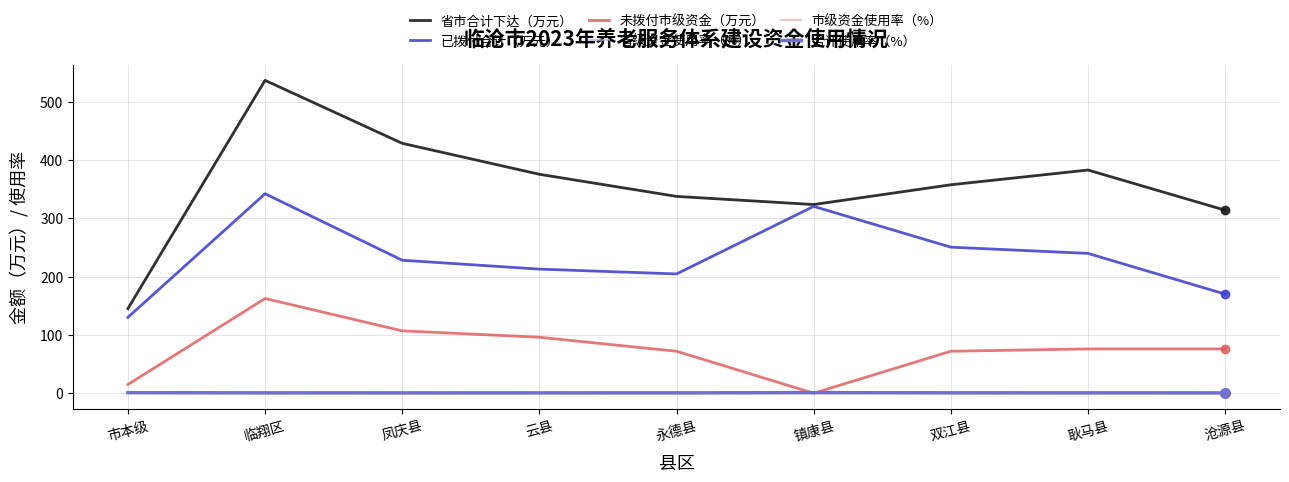

How many distinct data groups are displayed?

6